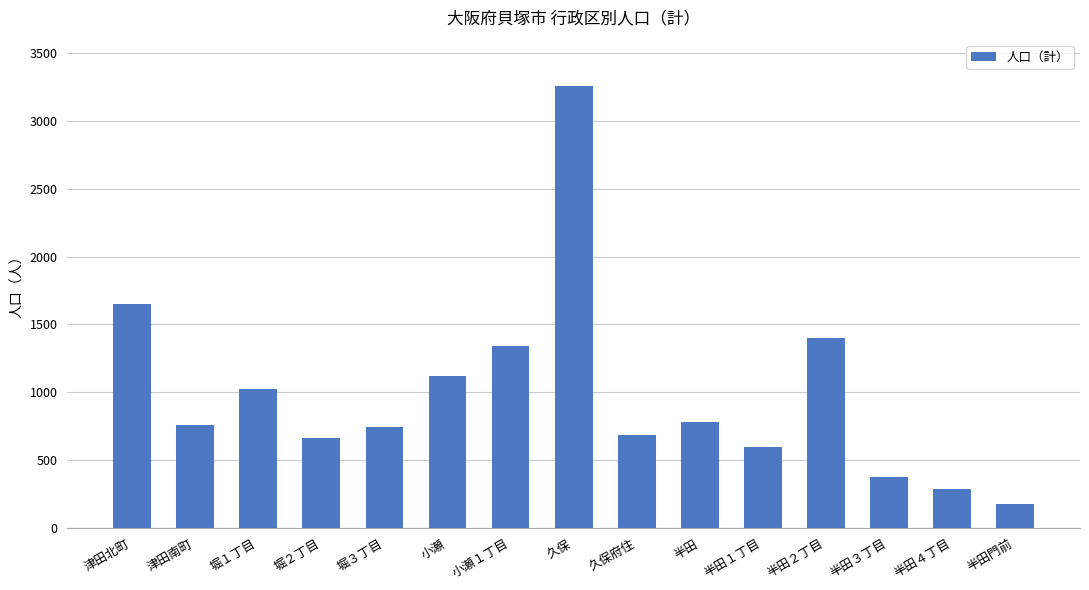

What is the minimum value shown in the chart?

172